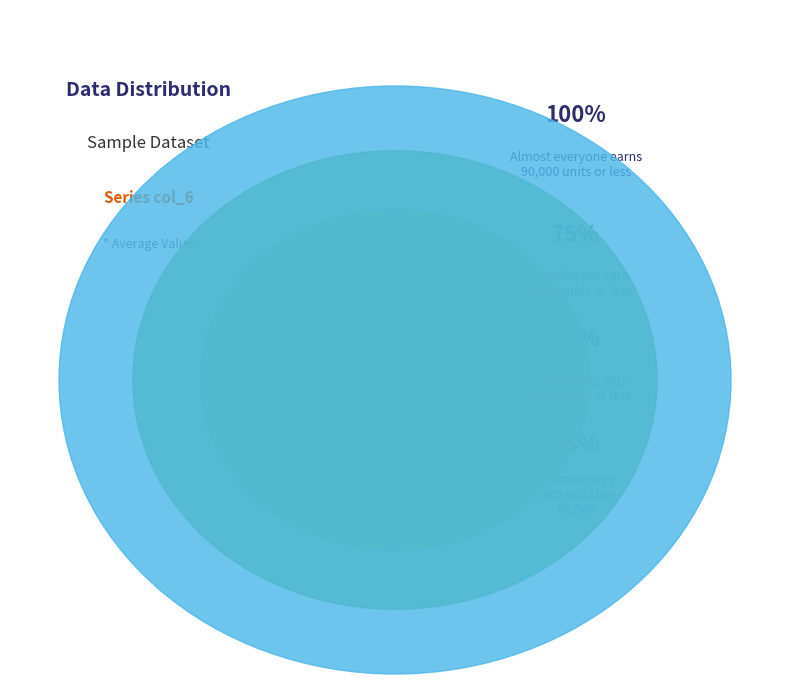

What is the ratio of the value at 7 to the value at 6?

9.0